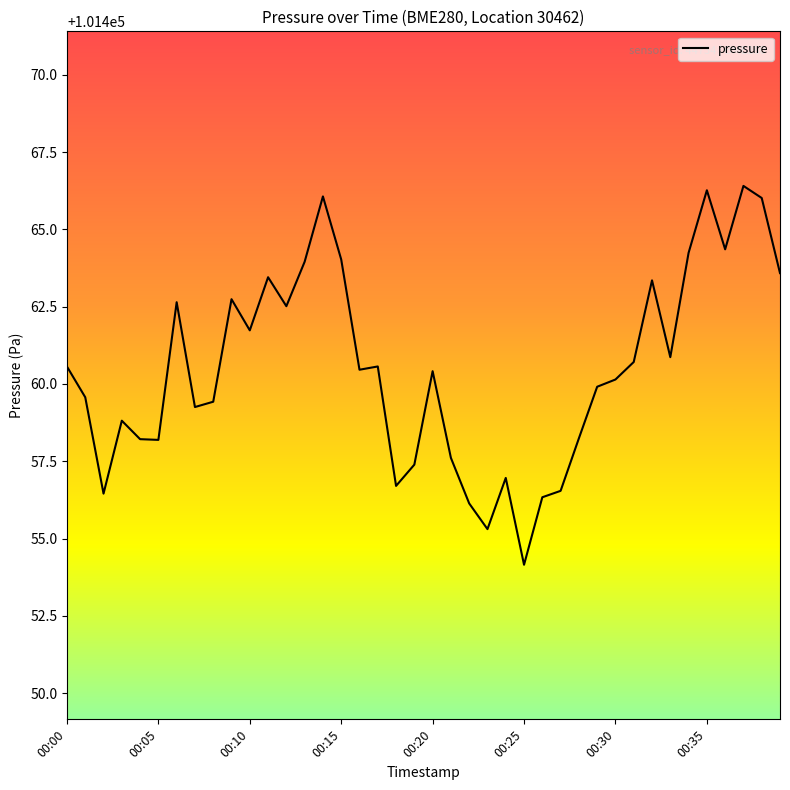

What is the maximum value shown in the chart?

101466.4